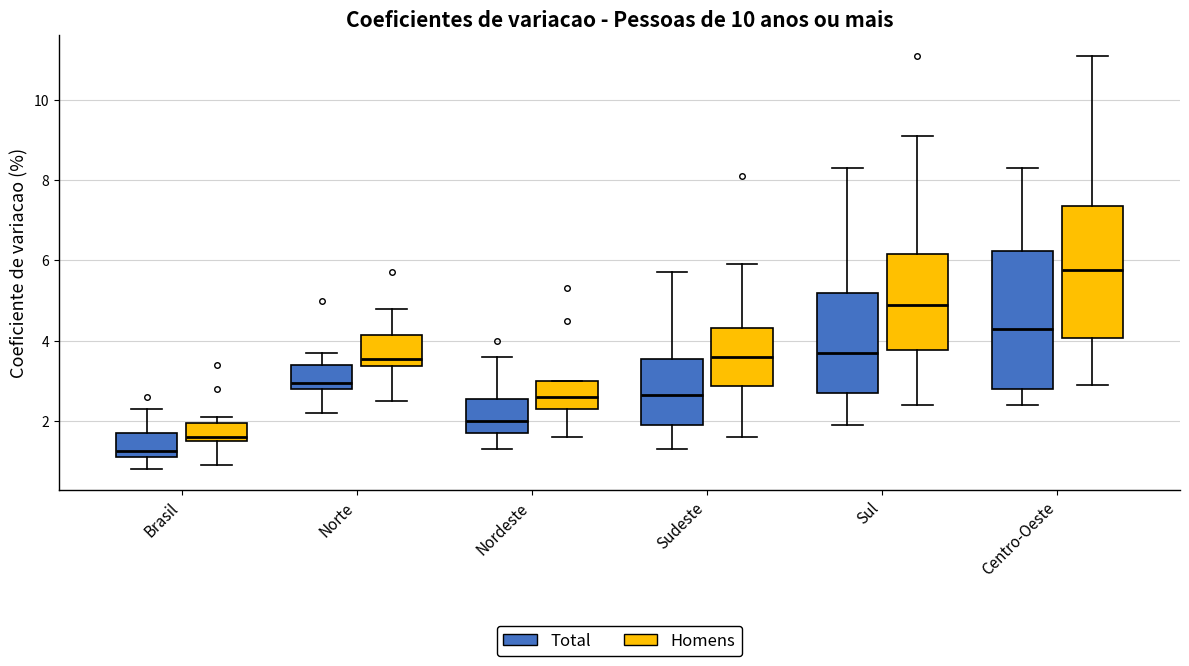

Reading left to right, read every box against the y-axis: the position of its median line, the range the box covers, and the ends of its whiskers. The values are not printed on the chart, so give them approximately, as read against the axis.

Brasil (Total): median 1.2 (just above the box's lower edge), box 1.2 to 1.8, whiskers 0.8 to 2.4
Brasil (Homens): median 1.6 (just above the box's lower edge), box 1.6 to 2.0, whiskers 1.0 to 2.2
Norte (Total): median 3.0, box 2.8 to 3.4, whiskers 2.2 to 3.8
Norte (Homens): median 3.6, box 3.4 to 4.2, whiskers 2.6 to 4.8
Nordeste (Total): median 2.0, box 1.8 to 2.6, whiskers 1.4 to 3.6
Nordeste (Homens): median 2.6, box 2.4 to 3.0, whiskers 1.6 to 3.0
Sudeste (Total): median 2.6, box 2.0 to 3.6, whiskers 1.4 to 5.8
Sudeste (Homens): median 3.6, box 2.8 to 4.4, whiskers 1.6 to 6.0
Sul (Total): median 3.8, box 2.8 to 5.2, whiskers 2.0 to 8.4
Sul (Homens): median 5.0, box 3.8 to 6.2, whiskers 2.4 to 9.2
Centro-Oeste (Total): median 4.4, box 2.8 to 6.2, whiskers 2.4 to 8.4
Centro-Oeste (Homens): median 5.8, box 4.0 to 7.4, whiskers 3.0 to 11.2